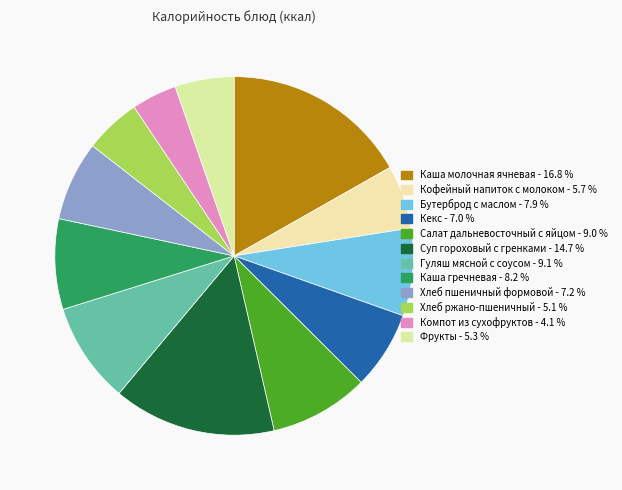

Does Хлеб ржано-пшеничный represent more than half of the total?

No